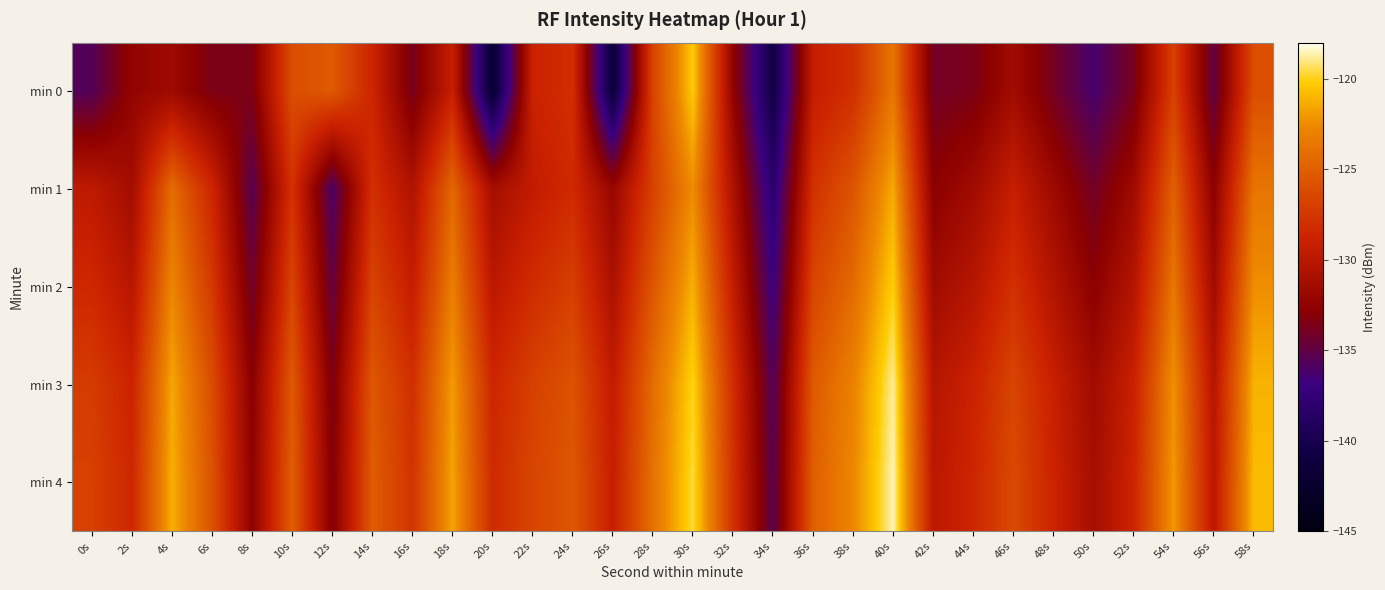

Reading right to left, what are all the values shown in this chart?

min 0: 58s=-126.0	56s=-135.0	54s=-126.9	52s=-133.8	50s=-136.3	48s=-134.0	46s=-131.4	44s=-133.6	42s=-134.0	40s=-123.7	38s=-128.0	36s=-129.3	34s=-140.7	32s=-132.4	30s=-120.2	28s=-126.7	26s=-141.5	24s=-128.0	22s=-128.9	20s=-142.0	18s=-129.2	16s=-133.8	14s=-128.7	12s=-125.3	10s=-126.0	8s=-133.5	6s=-133.6	4s=-131.7	2s=-132.3	0s=-135.6
min 1: 58s=-123.7	56s=-132.8	54s=-124.9	52s=-131.6	50s=-134.1	48s=-131.7	46s=-129.2	44s=-131.5	42s=-132.8	40s=-121.4	38s=-125.6	36s=-127.9	34s=-138.2	32s=-130.7	30s=-122.5	28s=-126.8	26s=-132.1	24s=-128.3	22s=-129.5	20s=-131.2	18s=-124.5	16s=-130.6	14s=-128.0	12s=-136.0	10s=-127.9	8s=-135.4	6s=-128.6	4s=-124.2	2s=-131.3	0s=-129.7
min 2: 58s=-122.4	56s=-131.5	54s=-123.6	52s=-130.3	50s=-132.8	48s=-130.4	46s=-127.9	44s=-130.2	42s=-131.5	40s=-120.1	38s=-124.3	36s=-126.6	34s=-136.9	32s=-129.4	30s=-121.2	28s=-125.5	26s=-130.8	24s=-127.0	22s=-128.2	20s=-129.9	18s=-123.2	16s=-129.3	14s=-126.7	12s=-134.8	10s=-126.6	8s=-134.2	6s=-127.4	4s=-122.8	2s=-130.1	0s=-128.5
min 3: 58s=-121.1	56s=-130.2	54s=-122.3	52s=-129.0	50s=-131.5	48s=-129.1	46s=-126.6	44s=-128.9	42s=-130.2	40s=-118.8	38s=-123.0	36s=-125.3	34s=-135.6	32s=-128.1	30s=-119.9	28s=-124.2	26s=-129.5	24s=-125.7	22s=-126.9	20s=-128.6	18s=-121.9	16s=-128.0	14s=-125.4	12s=-133.5	10s=-125.3	8s=-132.9	6s=-126.1	4s=-121.5	2s=-128.8	0s=-127.2
min 4: 58s=-120.8	56s=-129.9	54s=-122.0	52s=-128.7	50s=-131.2	48s=-128.8	46s=-126.3	44s=-128.6	42s=-129.9	40s=-118.5	38s=-122.7	36s=-125.0	34s=-135.3	32s=-127.8	30s=-119.6	28s=-123.9	26s=-129.2	24s=-125.4	22s=-126.6	20s=-128.3	18s=-121.6	16s=-127.7	14s=-125.1	12s=-133.2	10s=-125.0	8s=-132.6	6s=-125.8	4s=-121.2	2s=-128.5	0s=-126.9